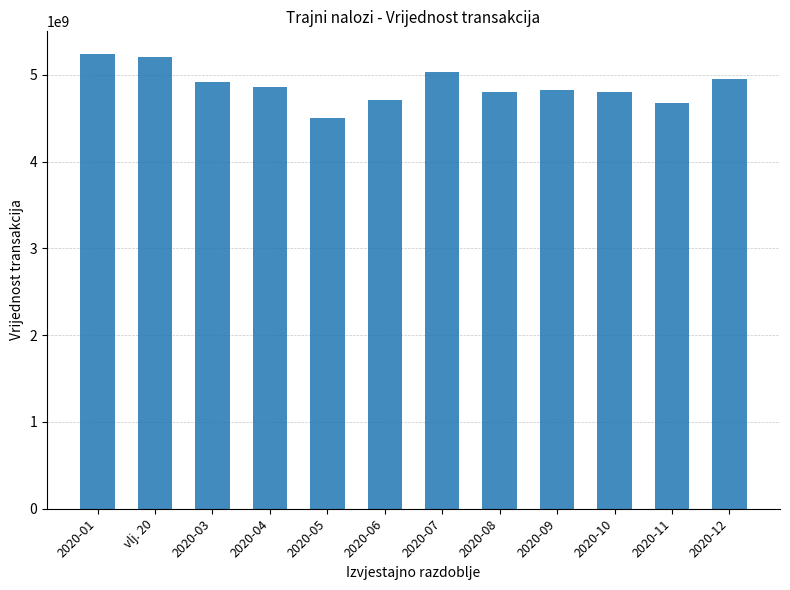

What position from the right is 2020-04?

9